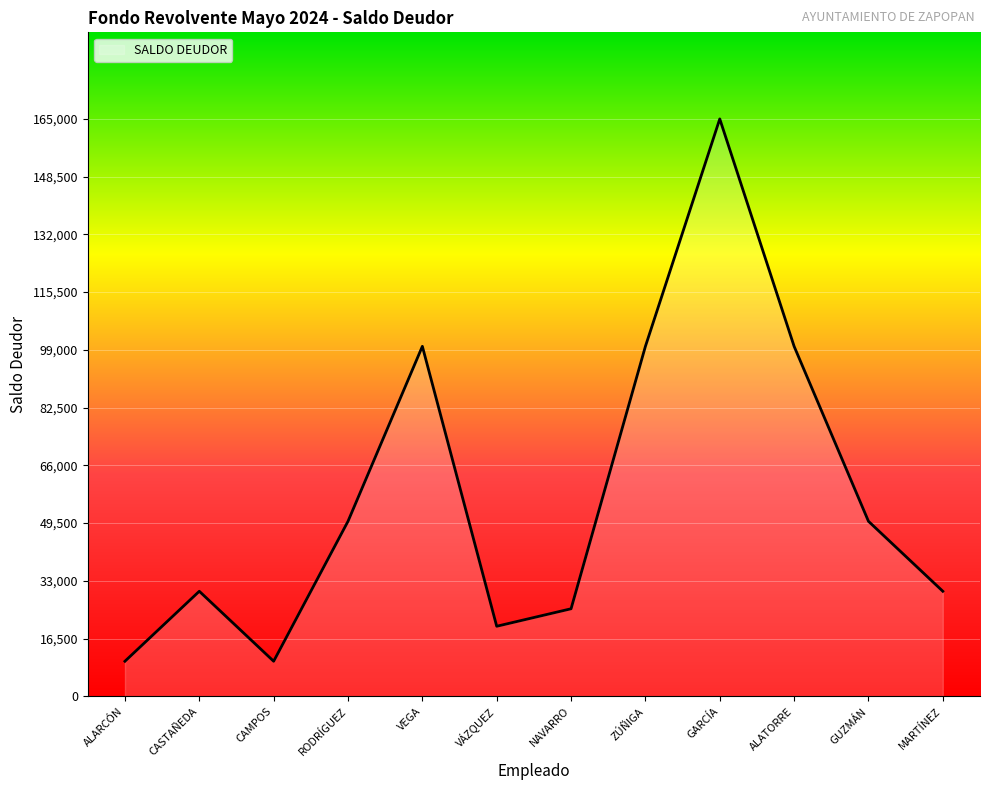

What is the smallest value displayed?

10000